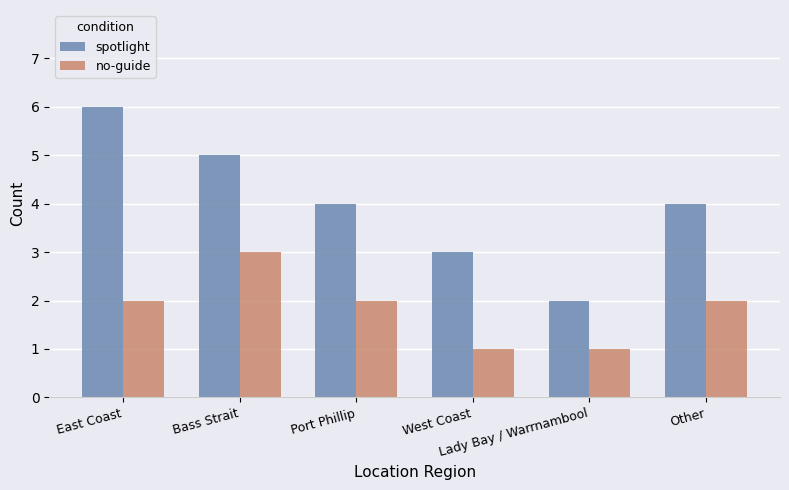

What is the sum of all no-guide values?

11